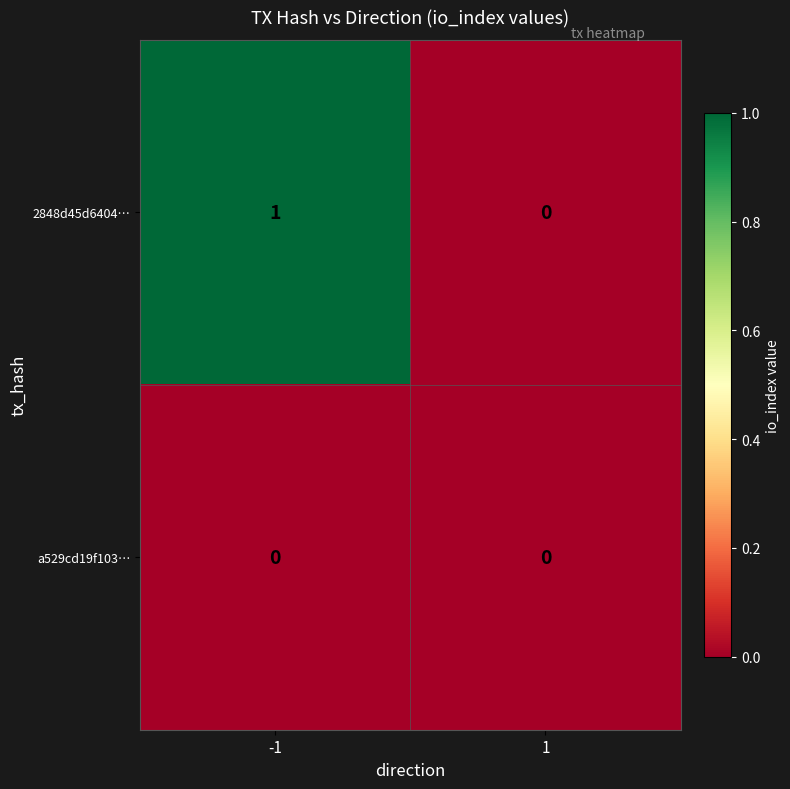

List the series in order of their peak value, highest first.

2848d45d6404…, a529cd19f103…